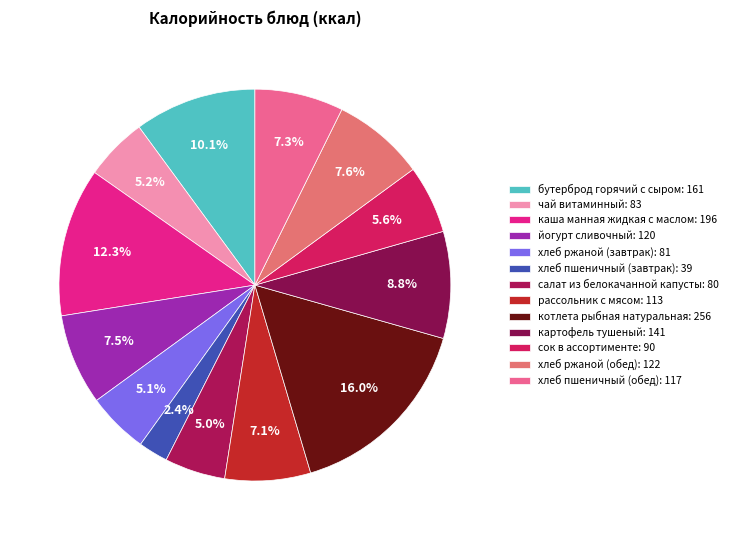

Is it true that бутерброд горячий с сыром is 10% of the pie?

True